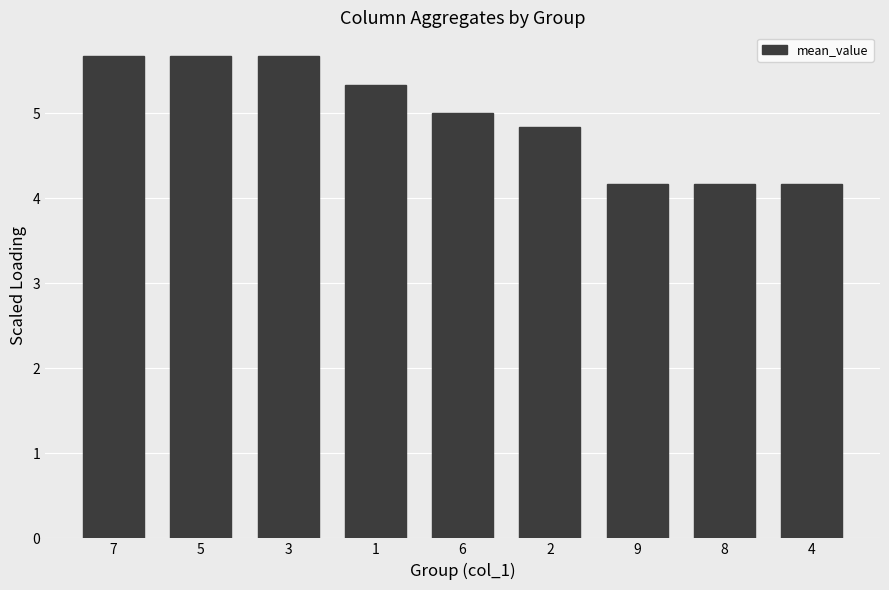

How many bars are there in total?

9